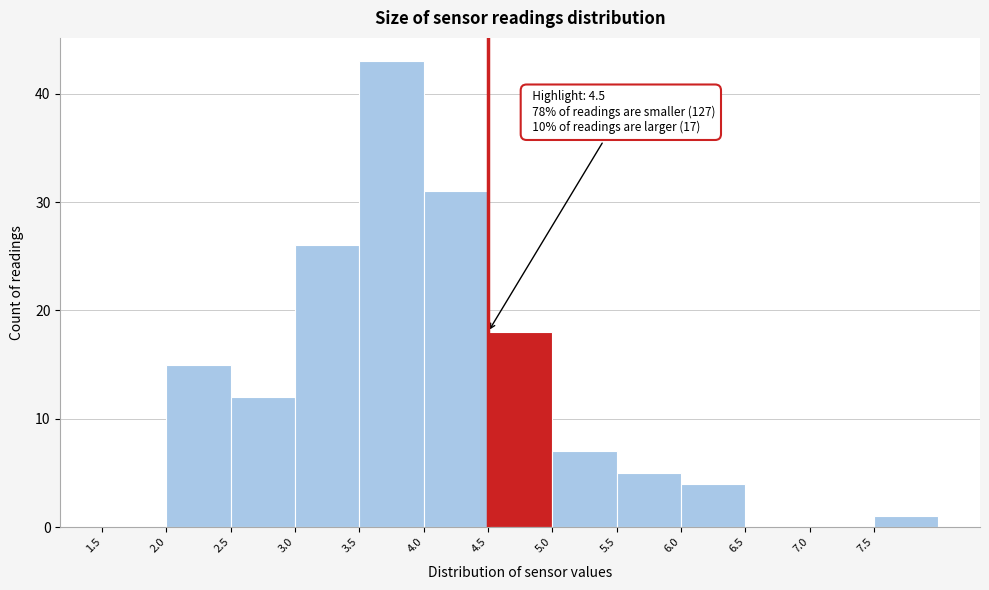

Over which range of the x-axis is the bar tallest?

3.5 to 4.0